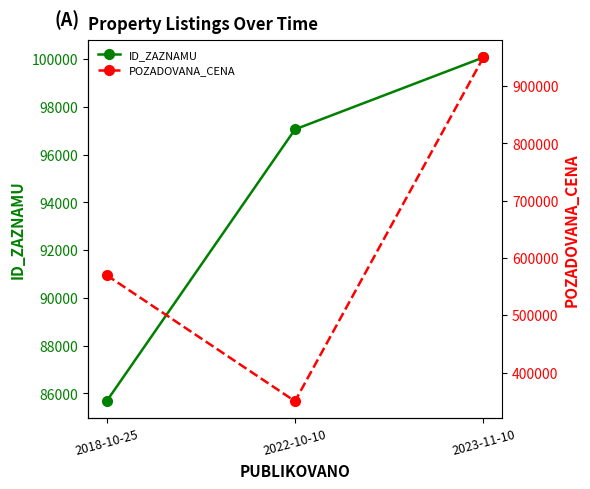

What position from the left is 2022-10-10?

2